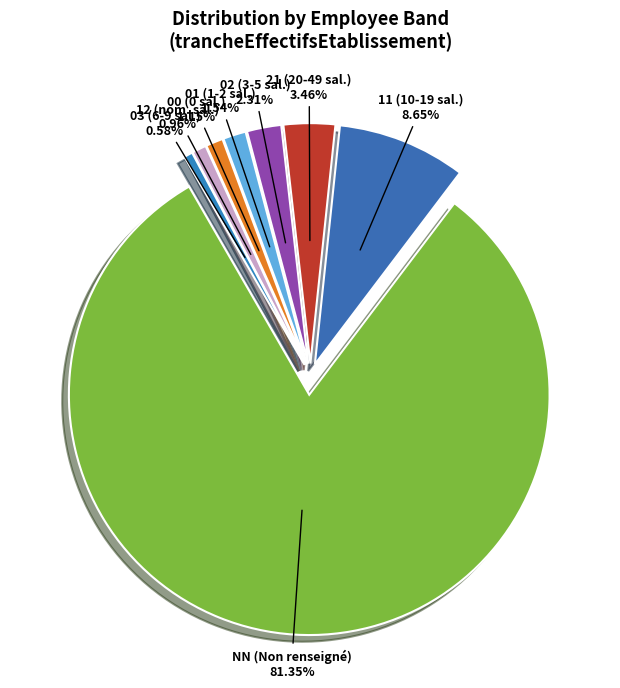

Count the number of slices in the pie.

8